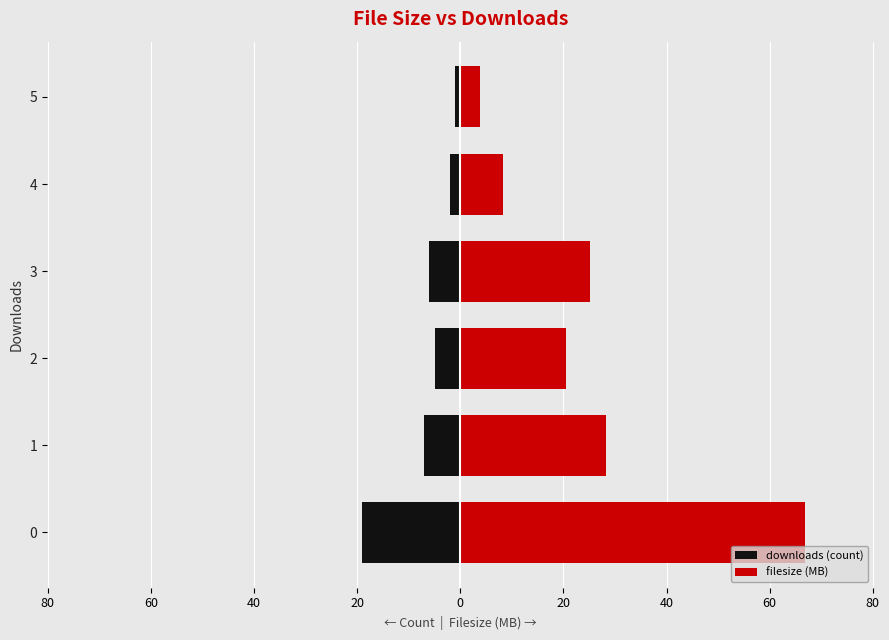

How many values in the downloads (count) series exceed -5?

2